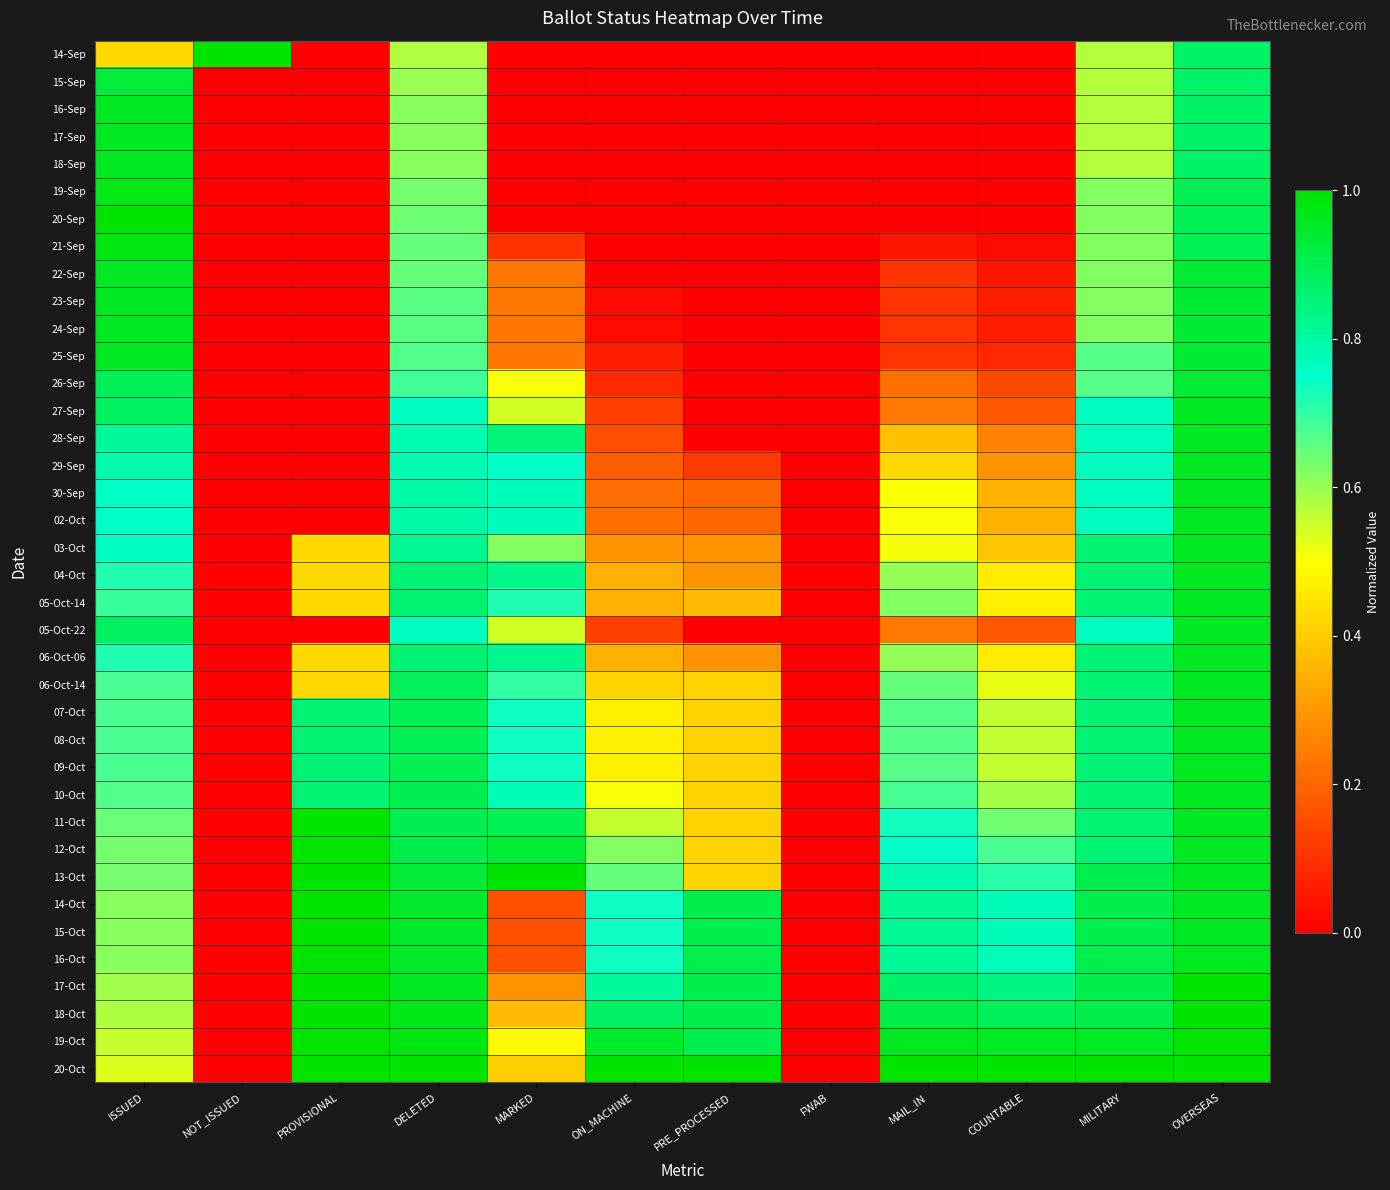

Which label corresponds to the smallest value in the chart?

PROVISIONAL